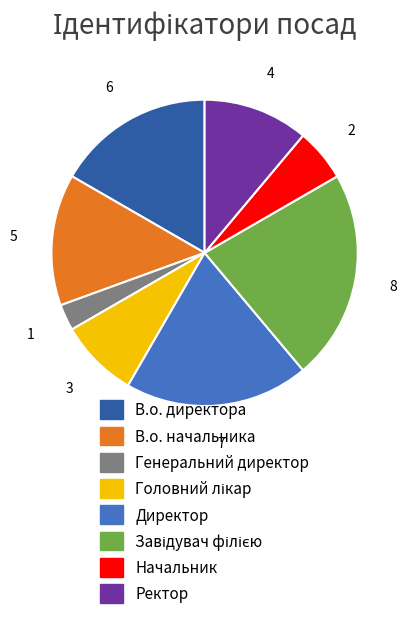

Combined, do Генеральний директор and Ректор account for over 50%?

No